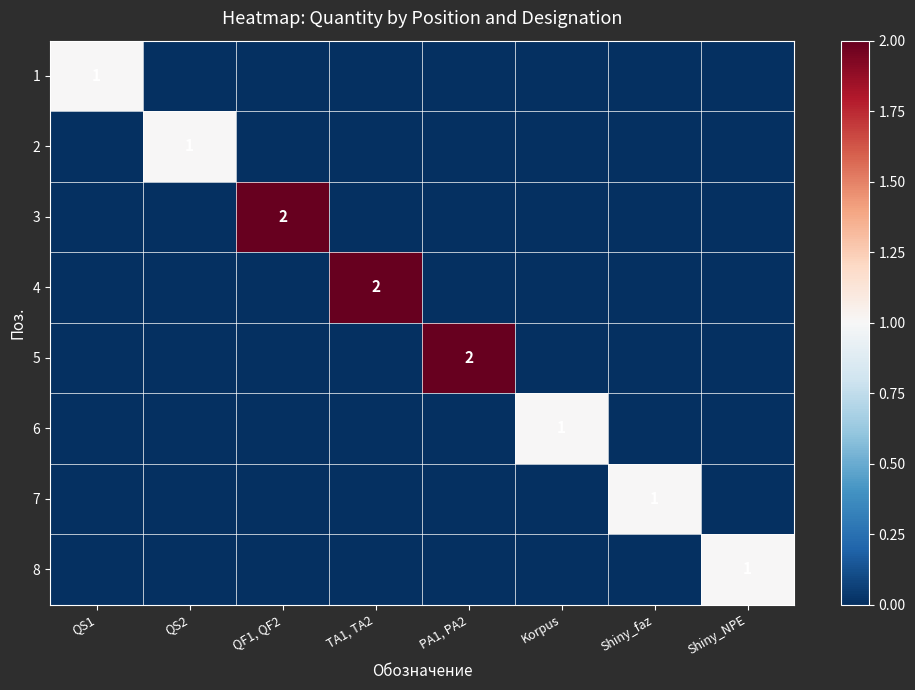

True or false: 8 has a value of 1 at Shiny_NPE.

True